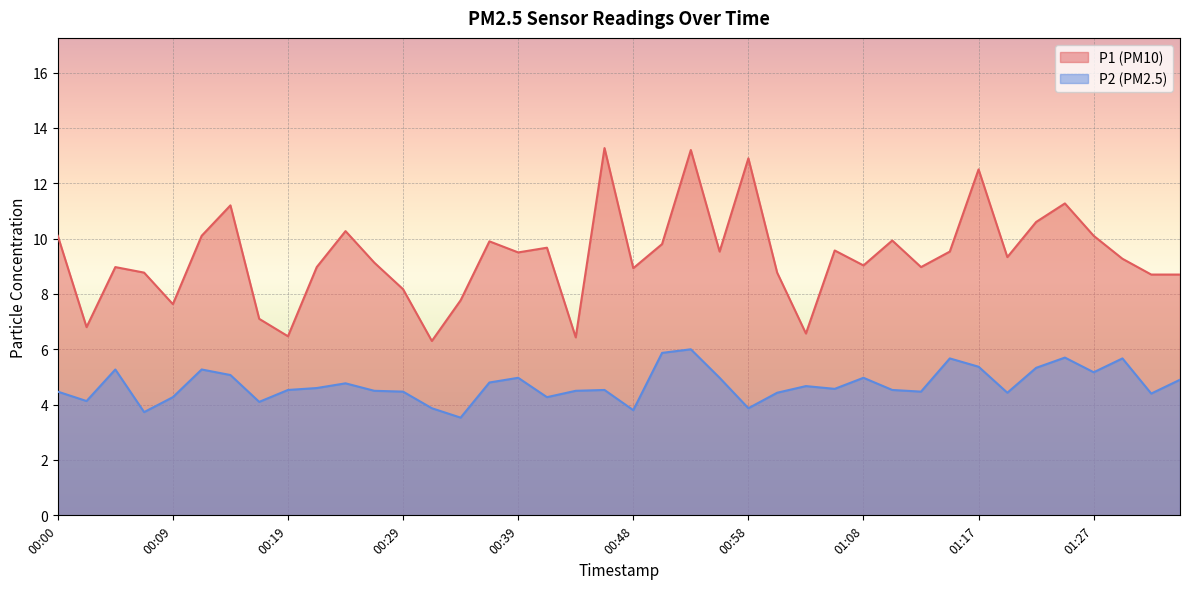

What is the difference between the maximum and minimum values in the P1 series?

7.0